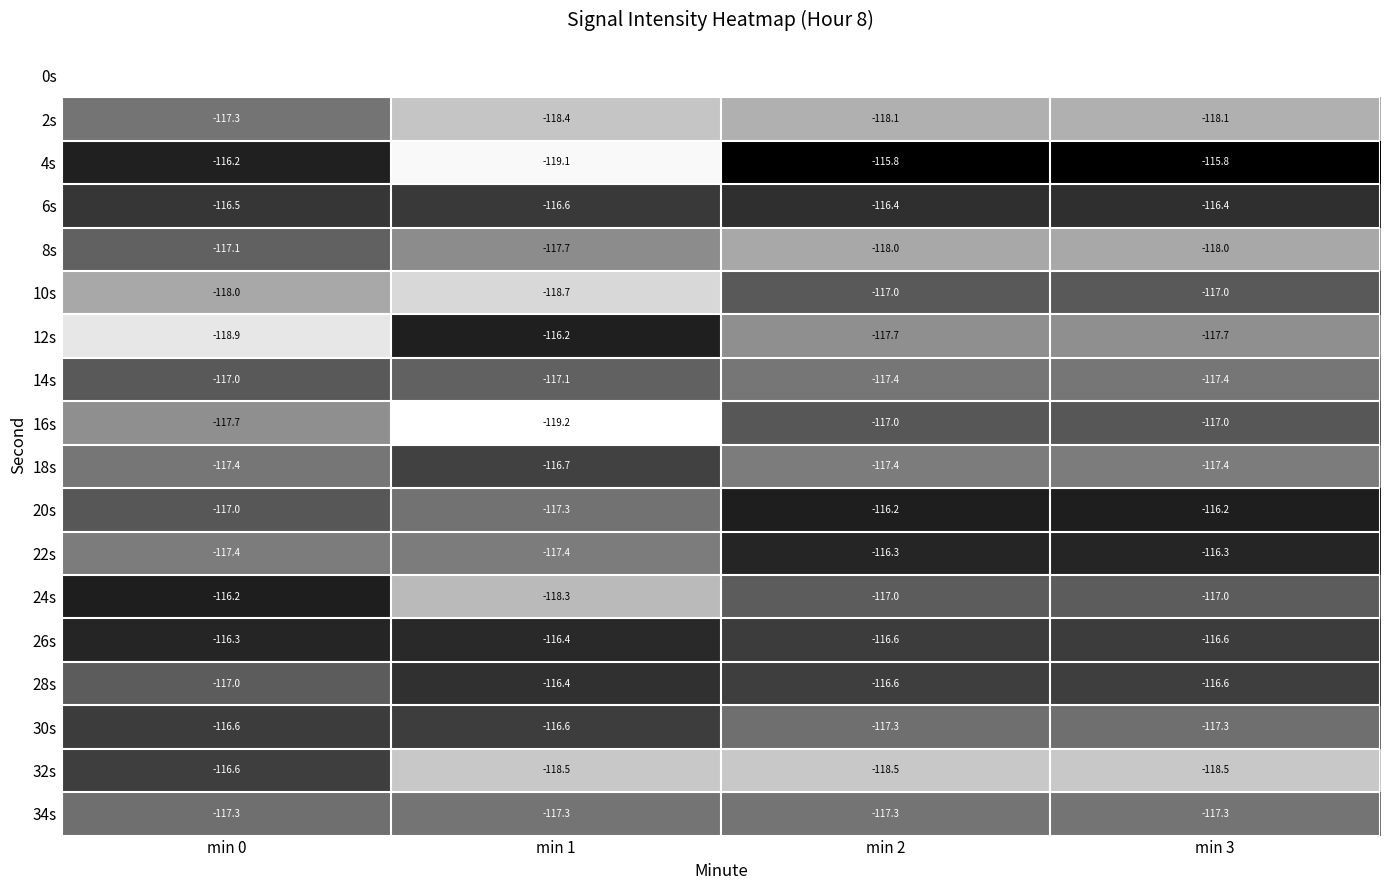

Which category has the highest value in the 2s series?

min 0